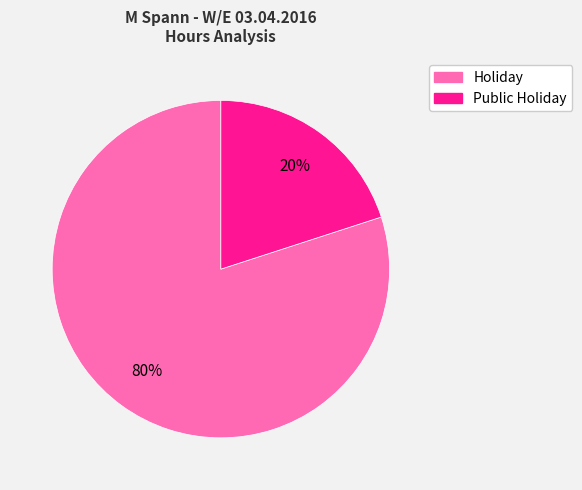

To the nearest percent, what is the combined percentage of Holiday and Public Holiday?

100%